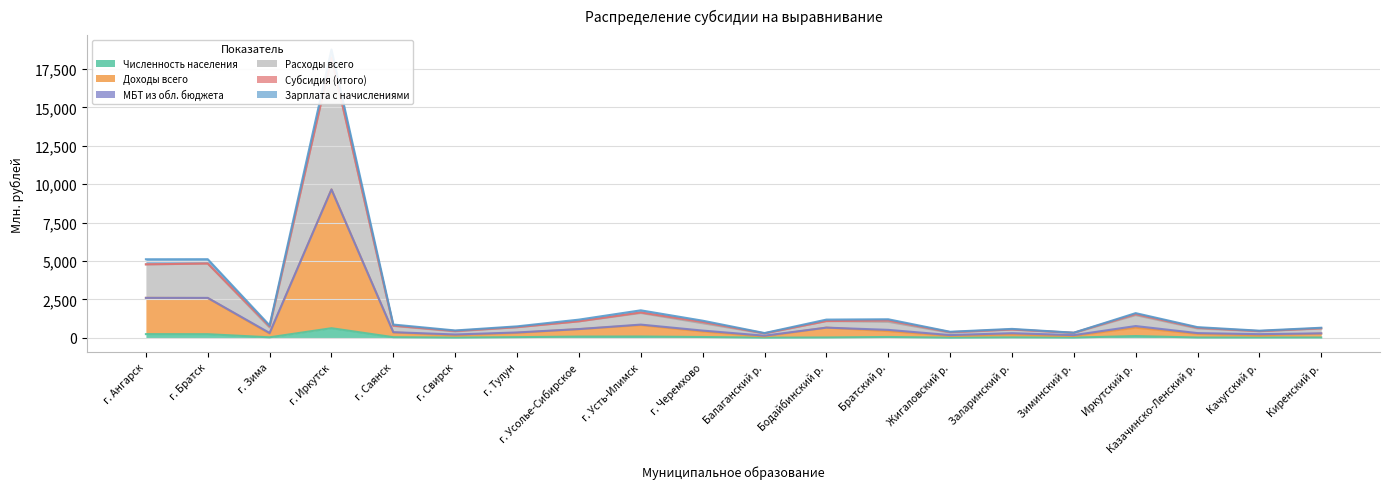

Which series has the largest total across all categories?

Расходы всего